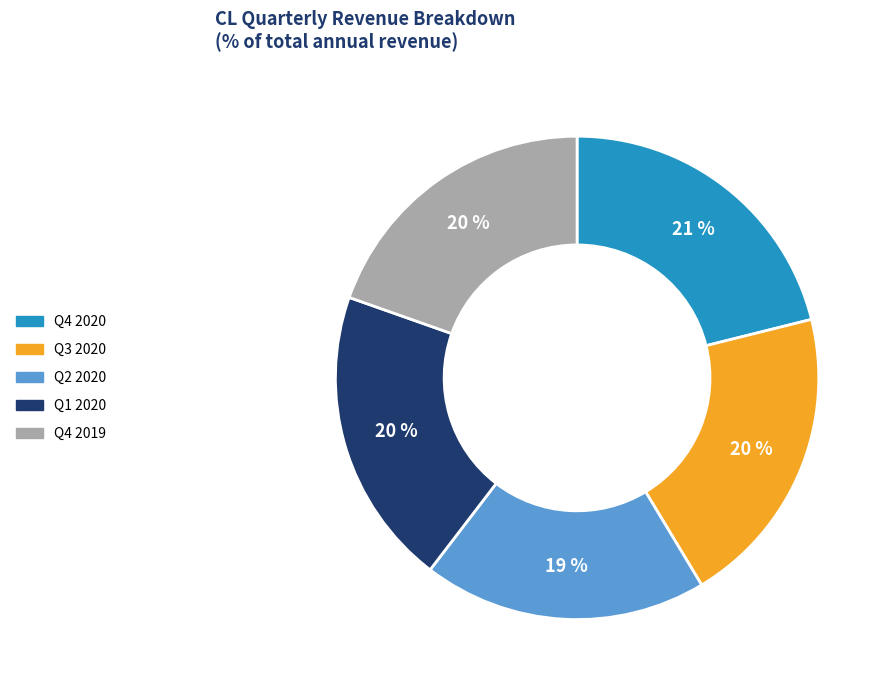

Count the number of slices in the pie.

5